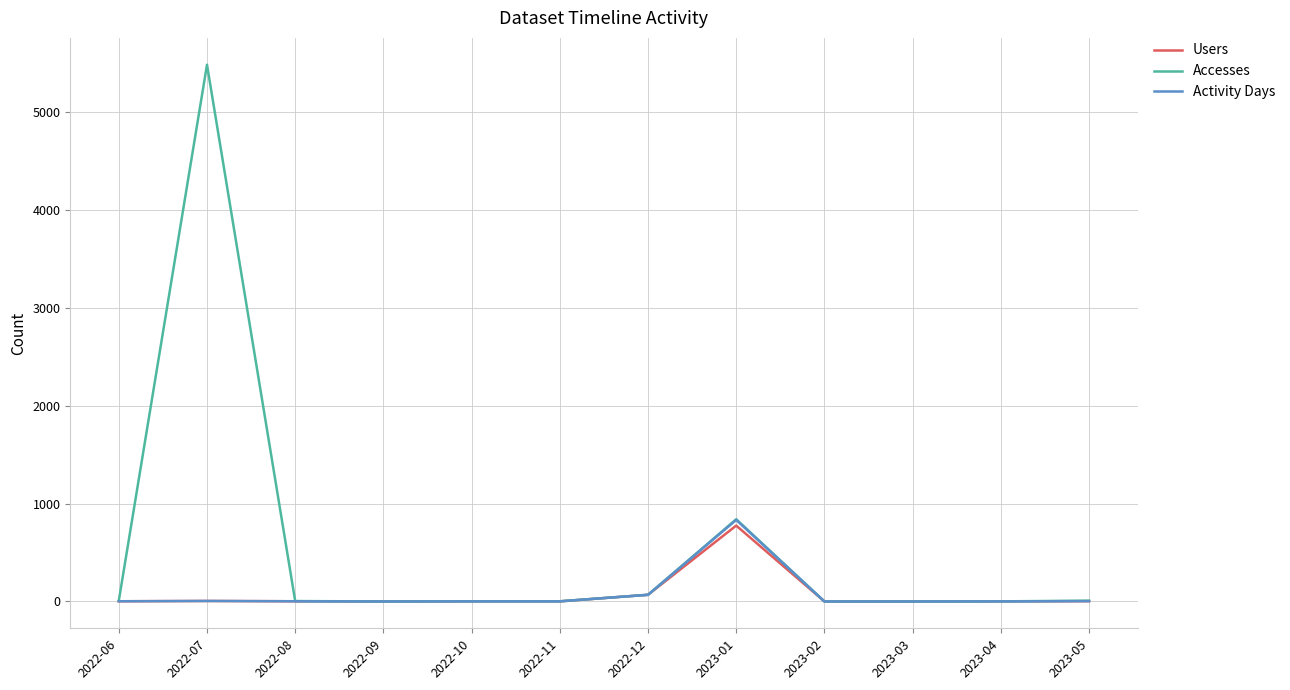

What is the difference between the maximum and minimum values in the Users series?

775